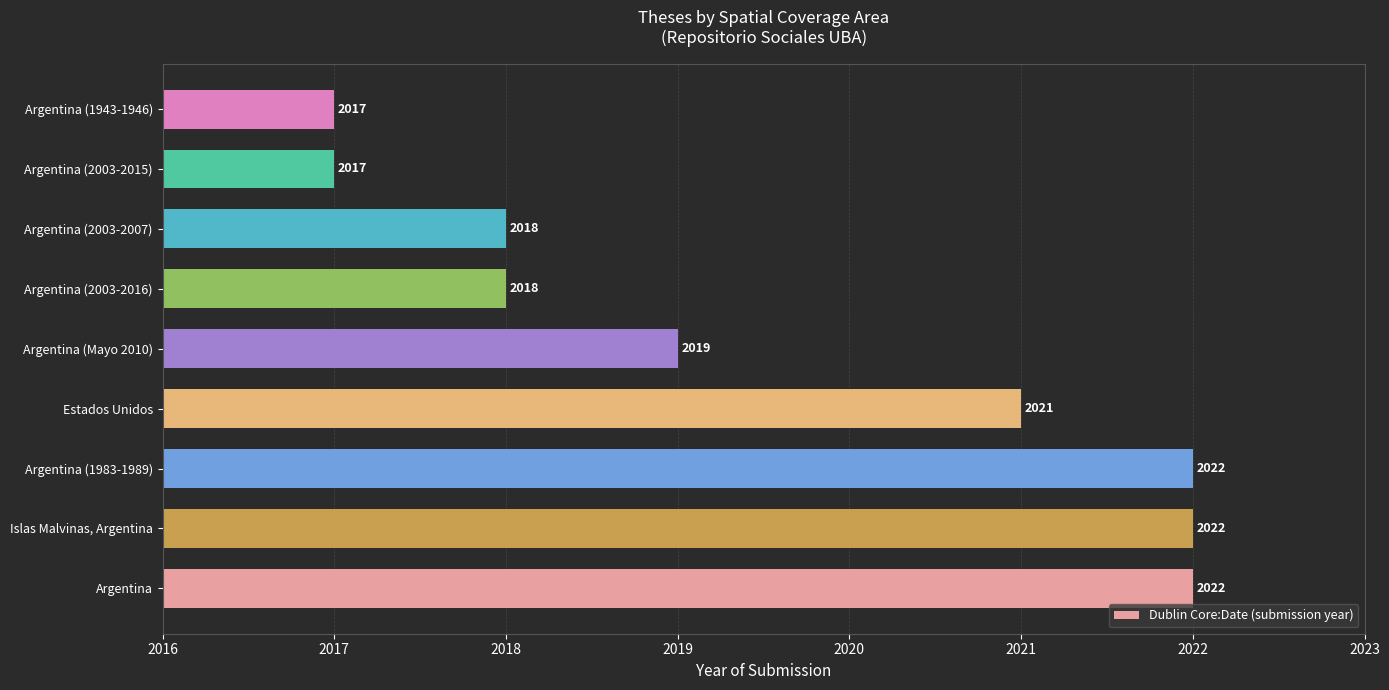

What is the minimum value shown in the chart?

2017